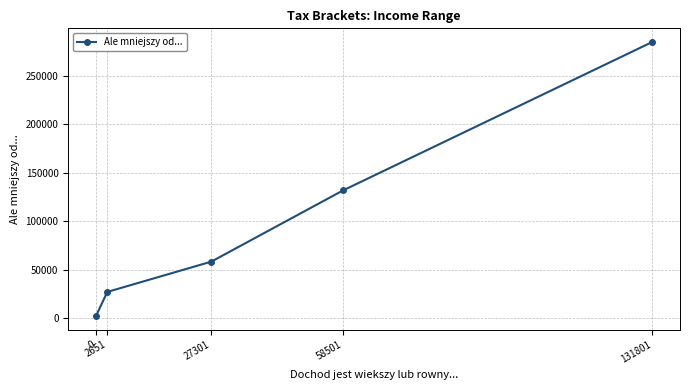

Which label corresponds to the largest value in the chart?

131801